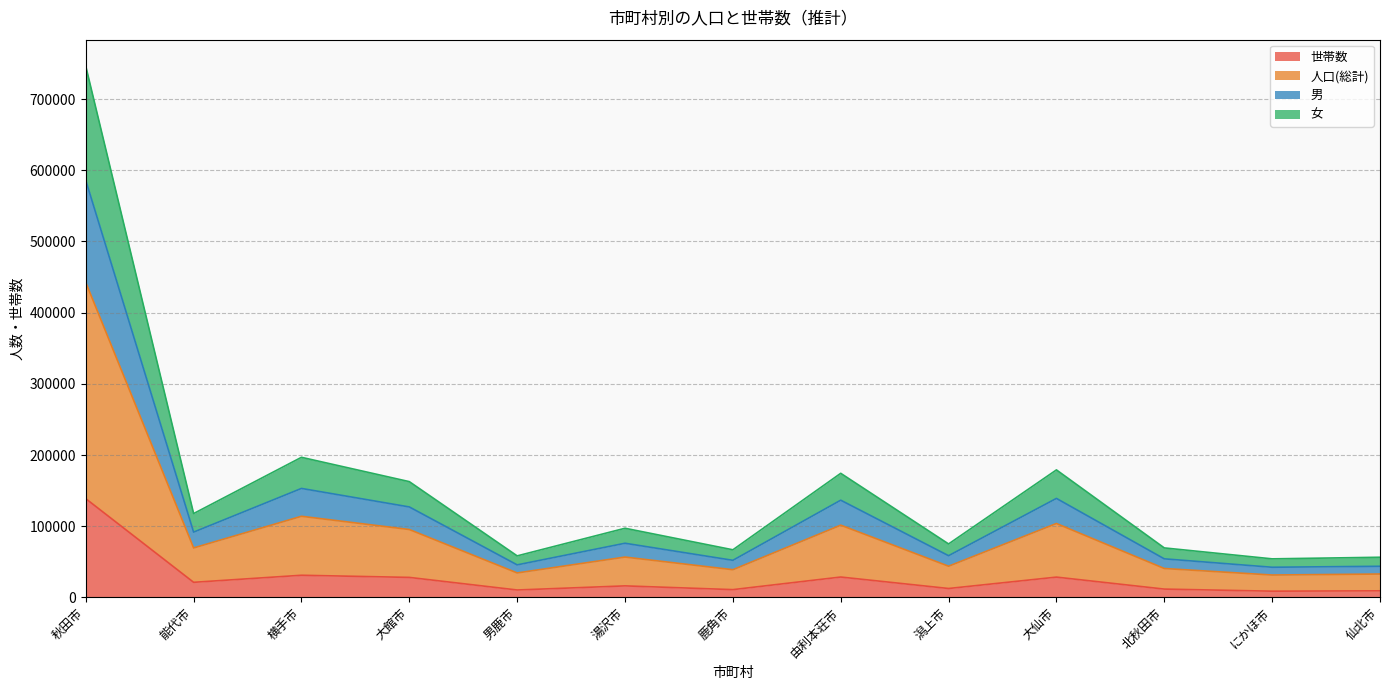

How many distinct data groups are displayed?

4